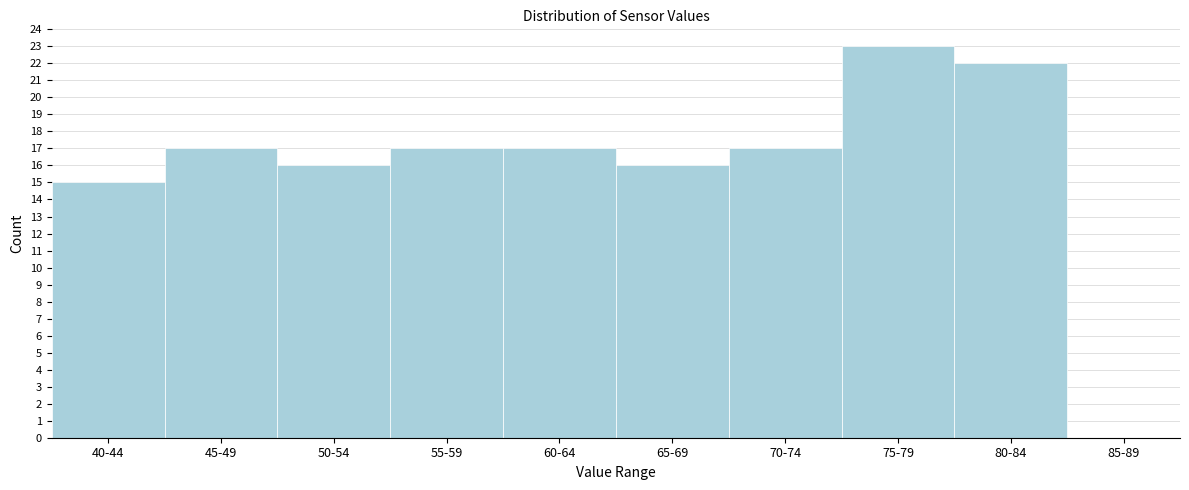

Reading left to right, what are all the values shown in this chart?

40-44=15	45-49=17	50-54=16	55-59=17	60-64=17	65-69=16	70-74=17	75-79=23	80-84=22	85-89=0